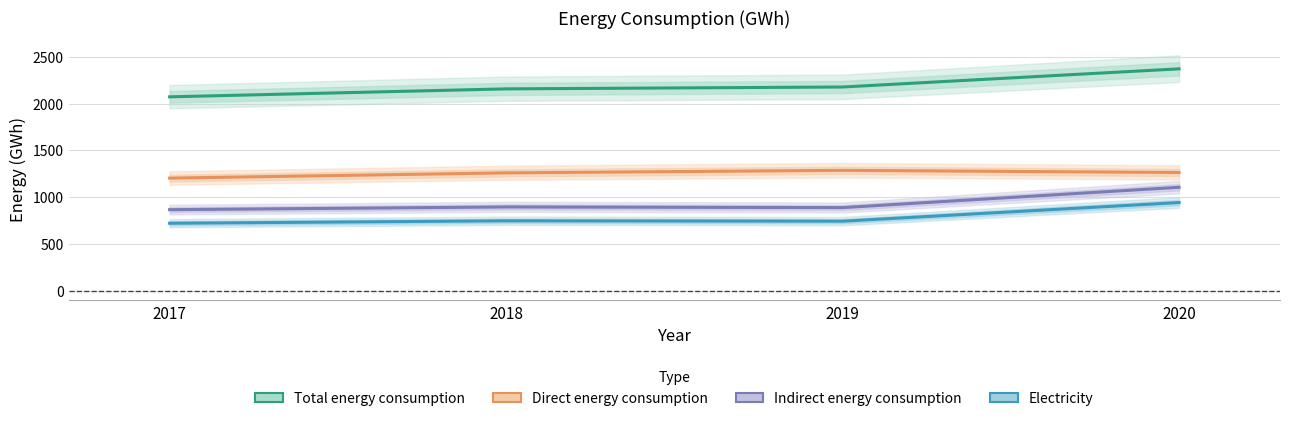

True or false: Total energy consumption has more than 2 points higher than both neighbors.

False